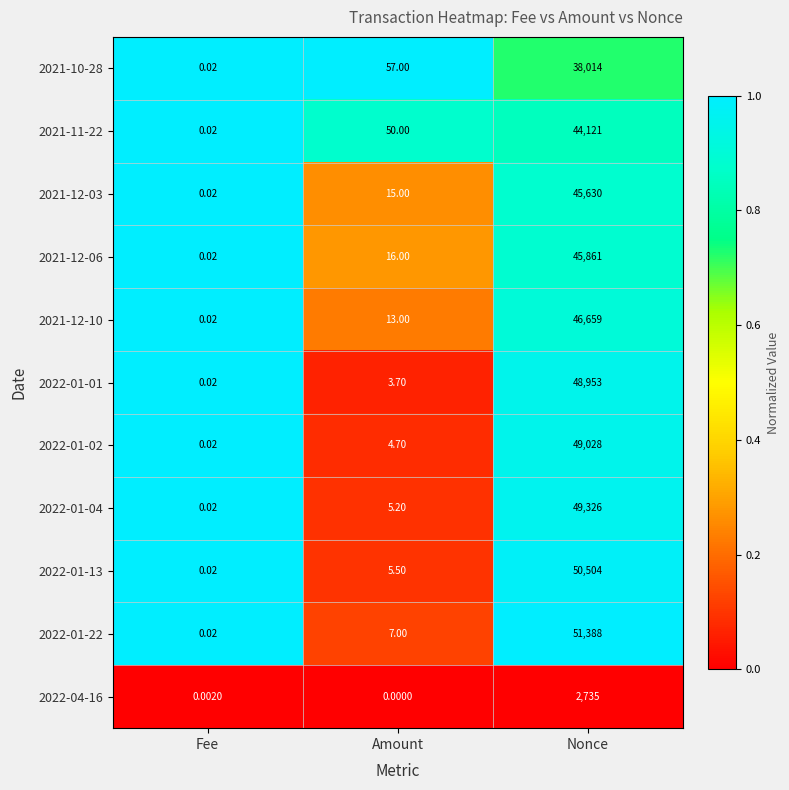

At which label is 2022-01-04 closest to 24663?

Amount